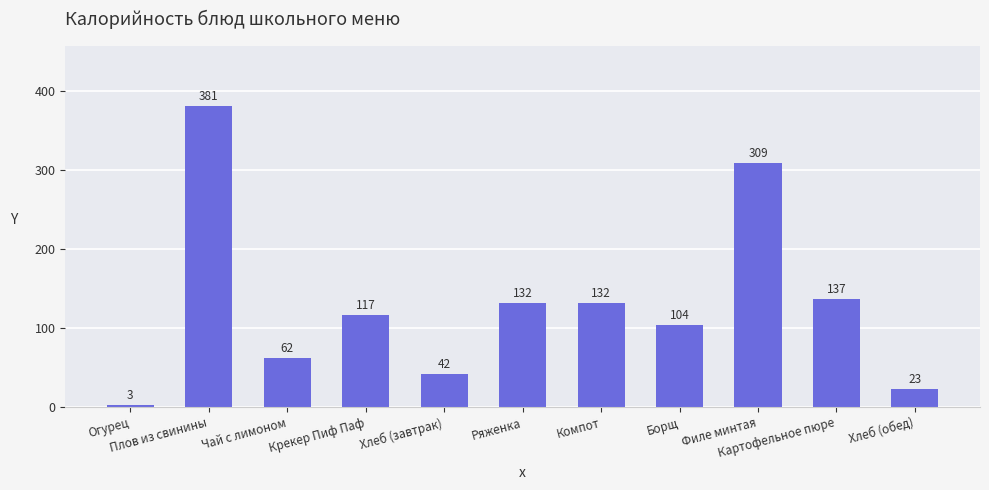

Is it true that the value at Хлеб (обед) is 38?

False